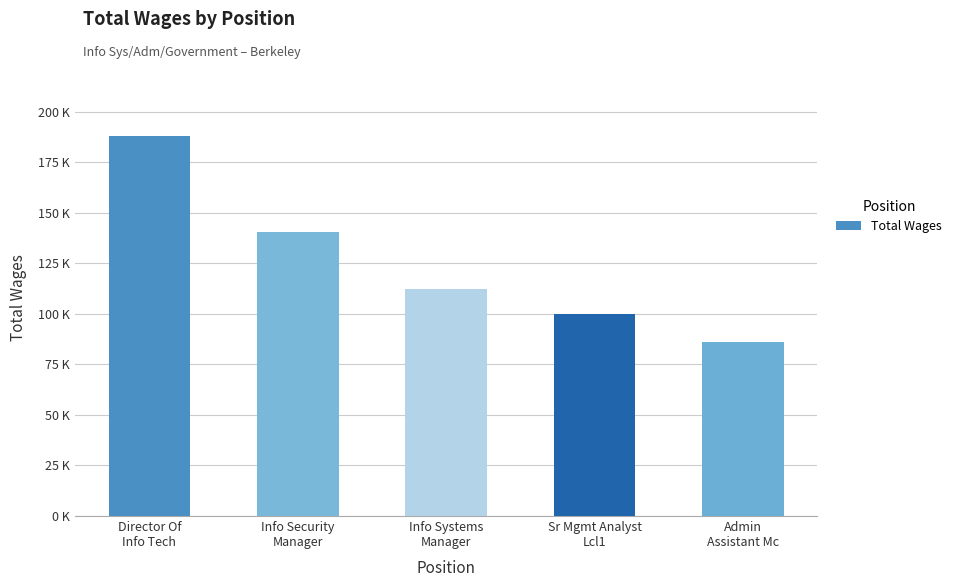

Does the chart contain stacked bars?

No